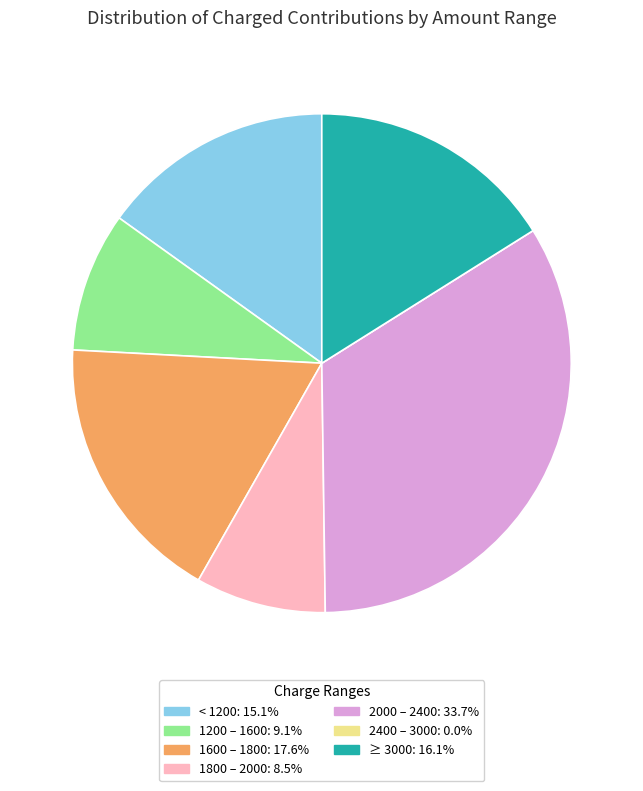

Is there a majority slice in this chart?

No